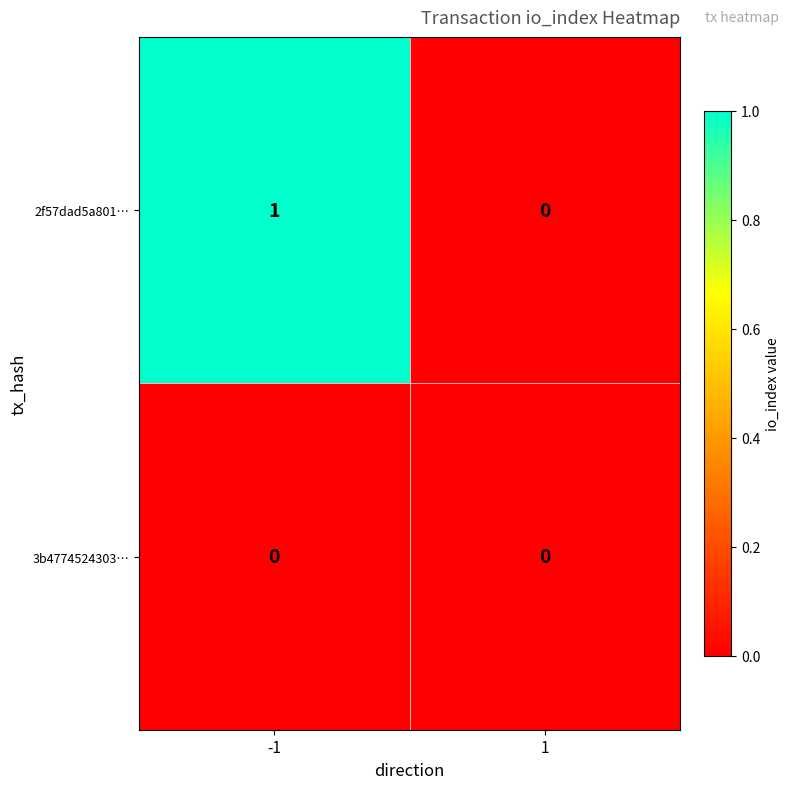

Reading left to right, transcribe all the data shown in this chart.

2f57dad5a801…: 1	0
3b4774524303…: 0	0